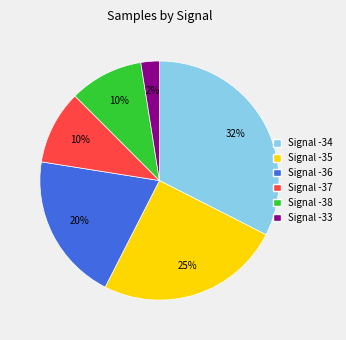

Is there any slice that represents more than half of the pie?

No